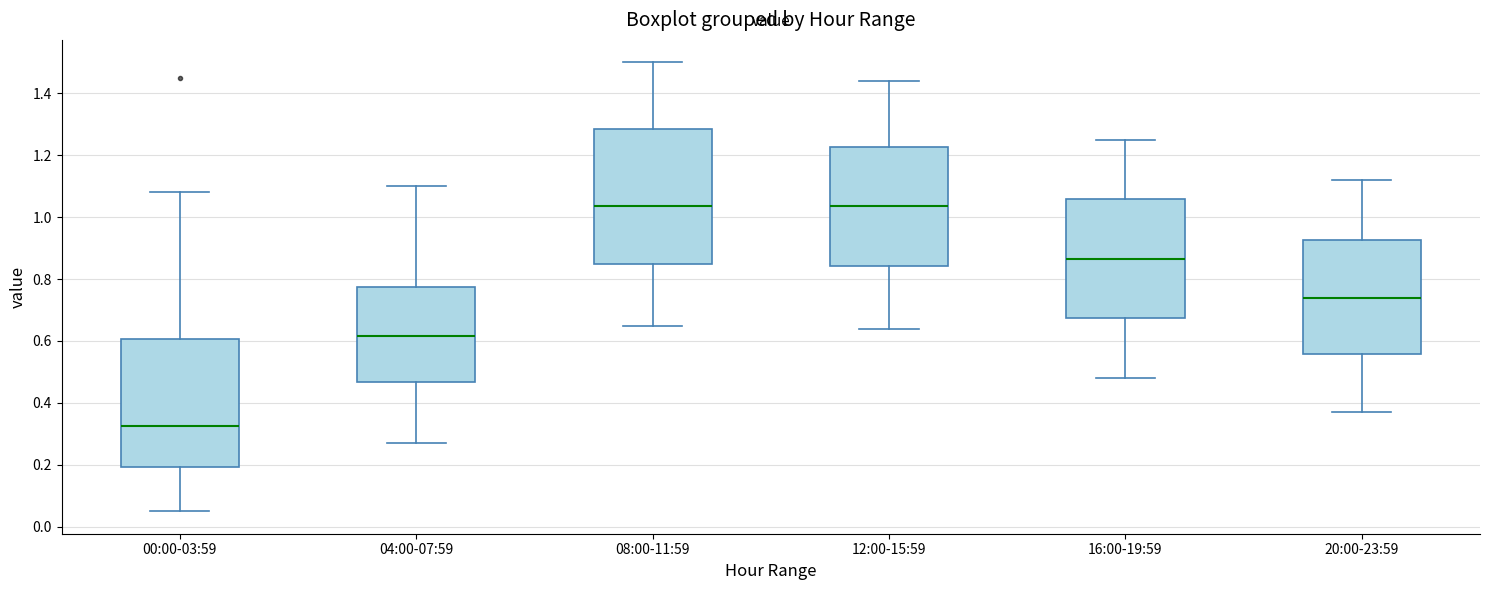

Which box's median line is the lowest?

00:00-03:59